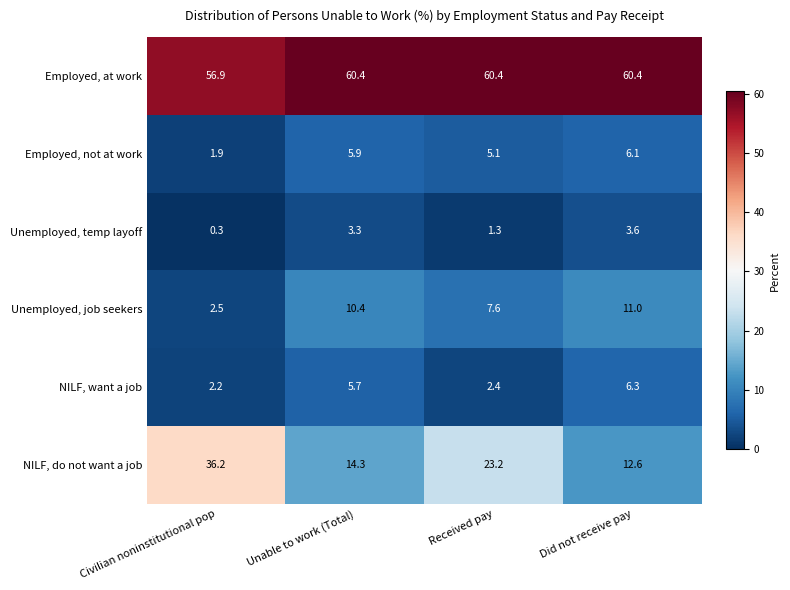

Where is Unemployed, job seekers nearest to the value 6?

Received pay